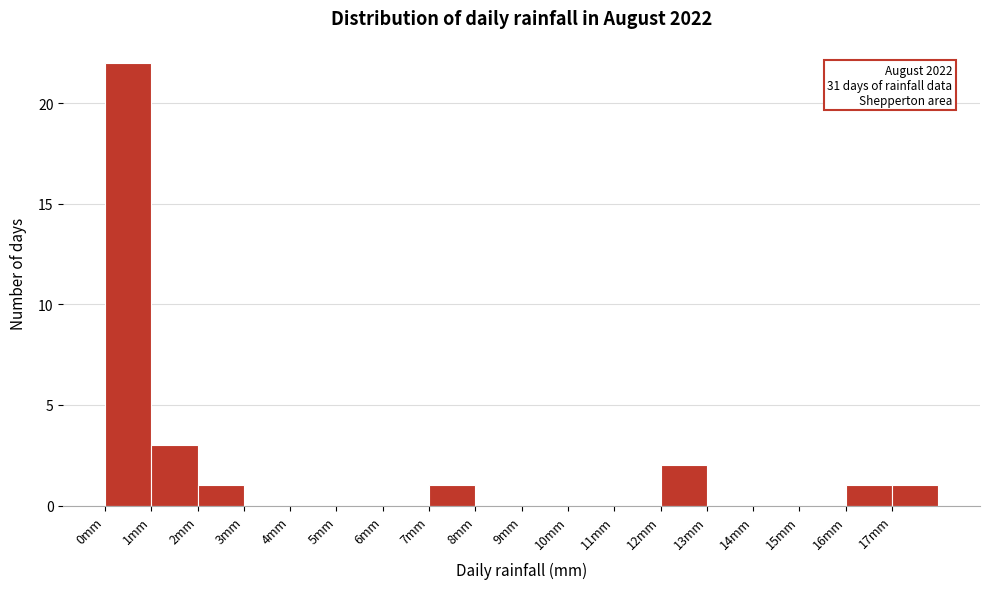

Which range on the x-axis has the tallest bar?

0 to 1